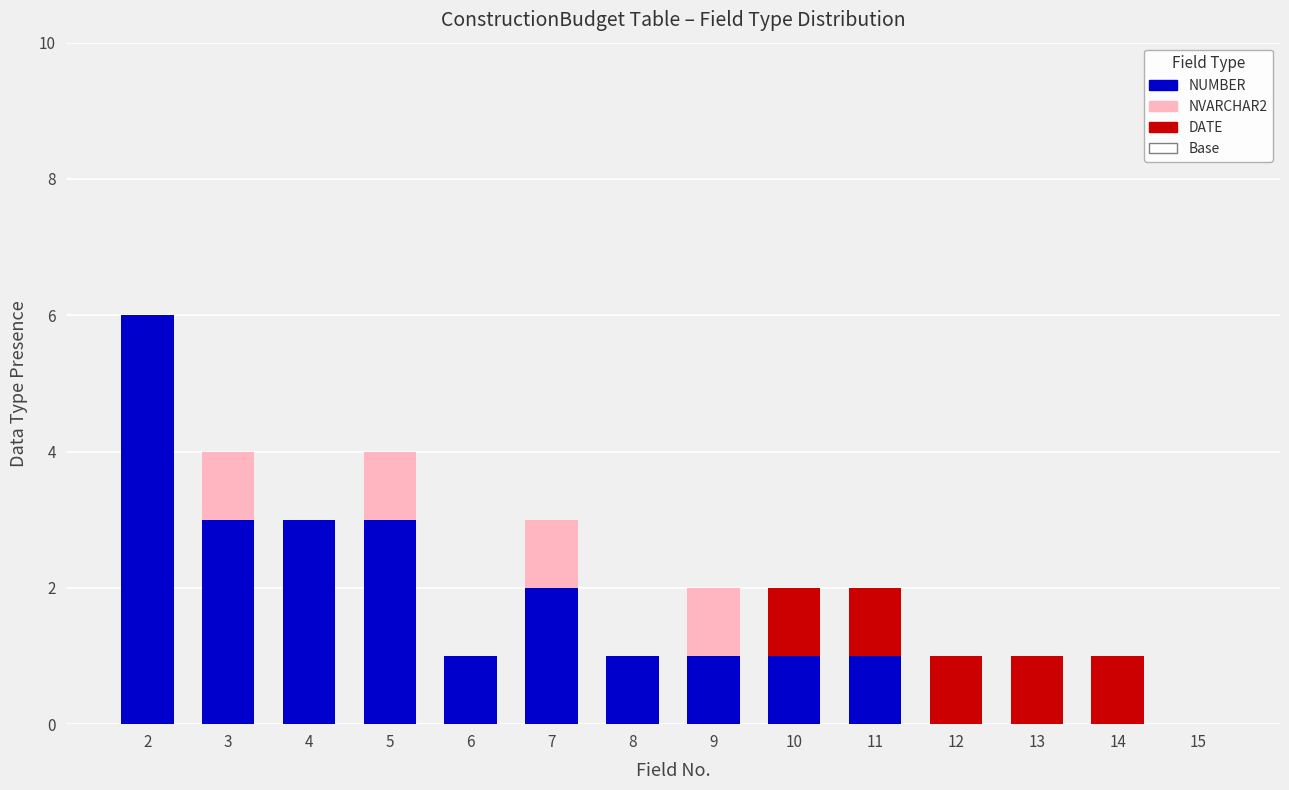

What is the total value across all series at 4?

3